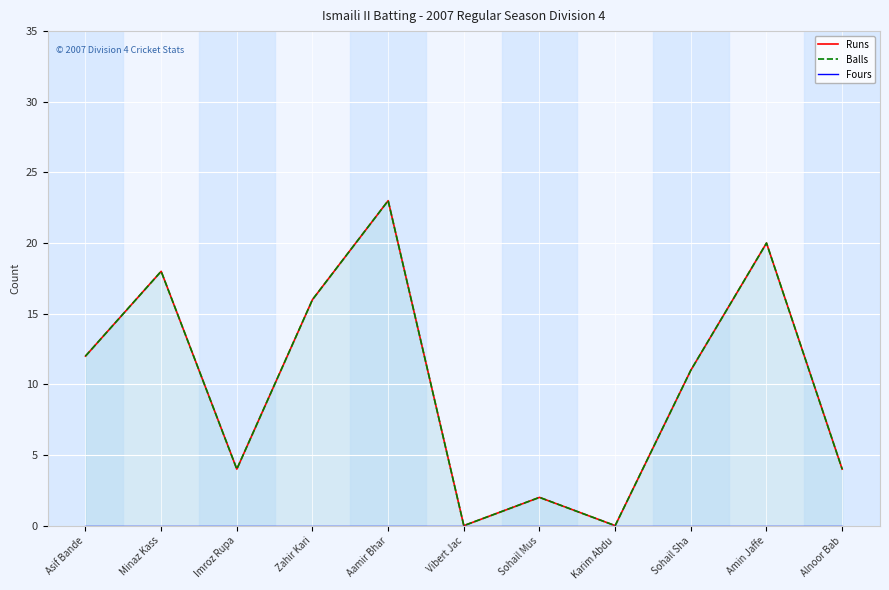

In Balls, how many points are lower than both neighbors (excluding endpoints)?

3